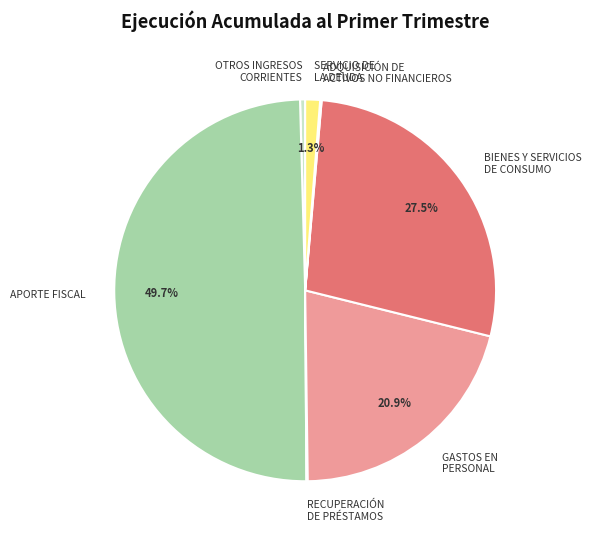

Does OTROS INGRESOS CORRIENTES account for over 50% of the chart?

No